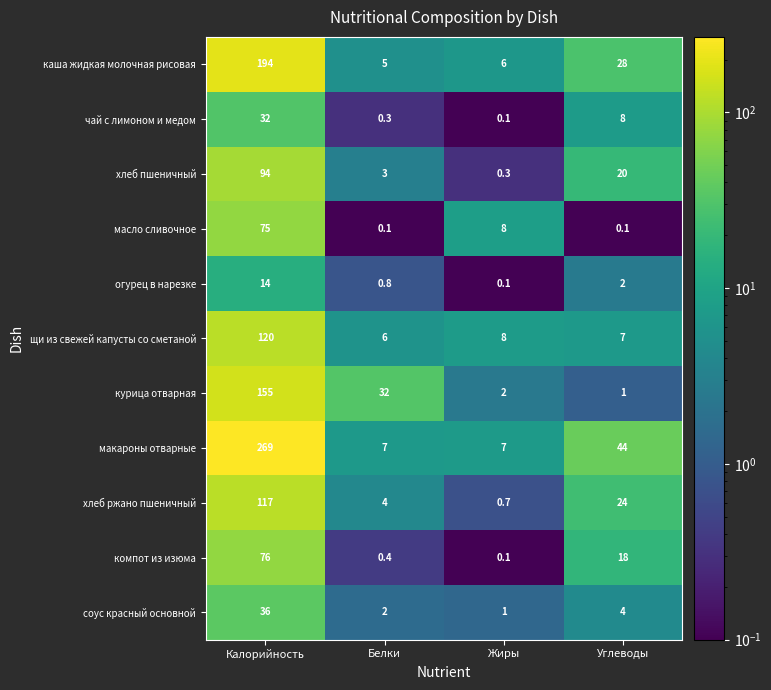

What is the sum of the масло сливочное values at Углеводы and Калорийность?

75.1